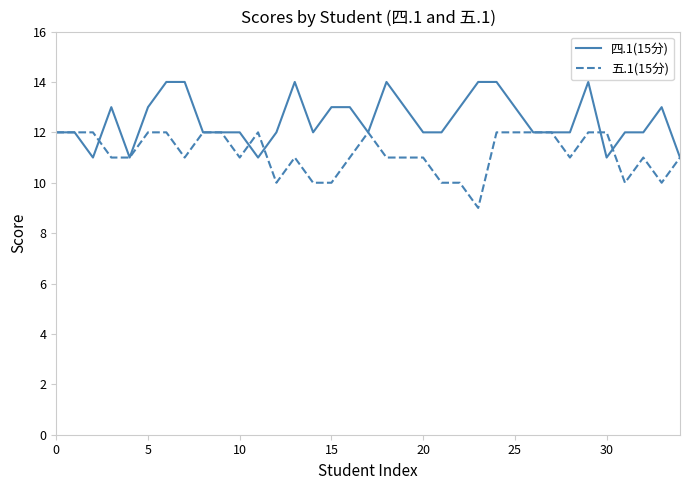

Which series has the largest total across all categories?

四.1(15分)